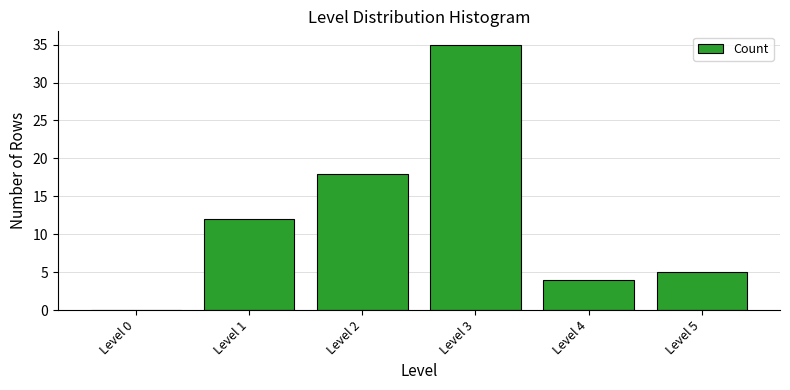

Reading left to right, extract all data points from this chart.

Level 0=0	Level 1=12	Level 2=18	Level 3=35	Level 4=4	Level 5=5